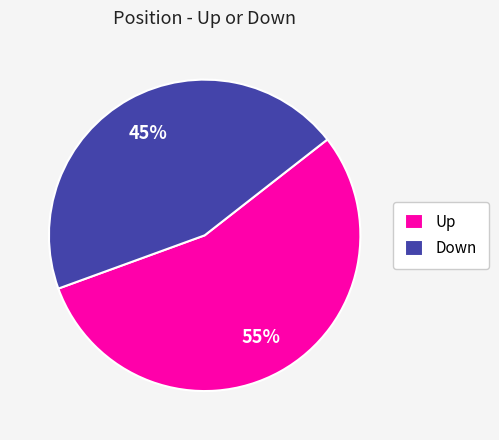

Approximately how many times larger is the value at Up compared to Down?

1.2